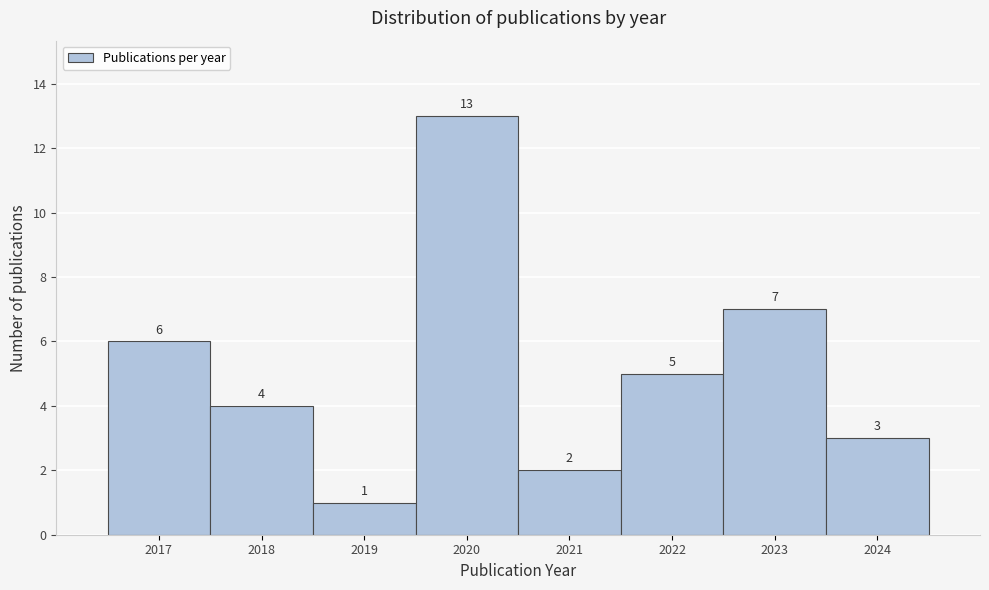

Reading right to left, list all the values displayed in this chart.

3	7	5	2	13	1	4	6